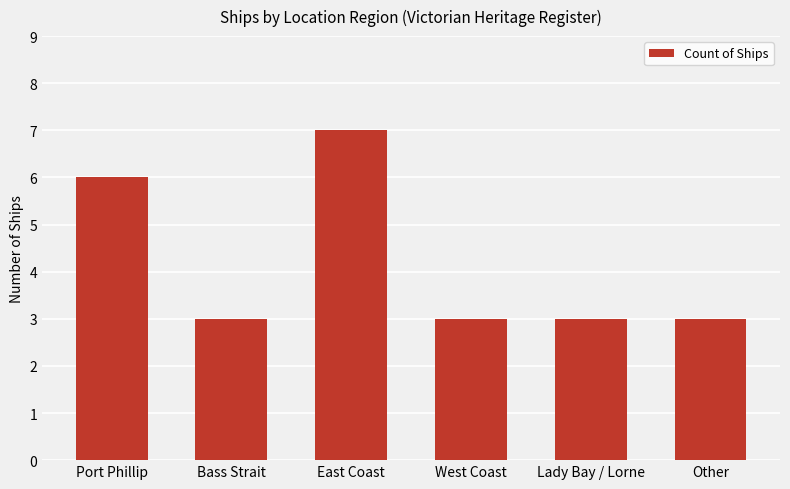

Read the value at West Coast.

3